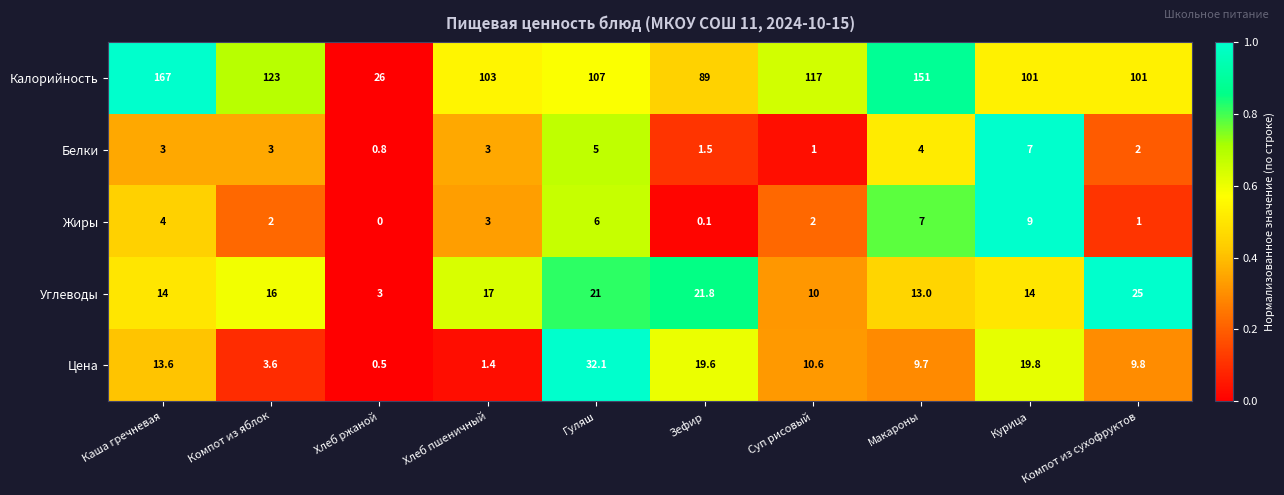

The Углеводы series shows 29.1 at Хлеб пшеничный. True or false?

False